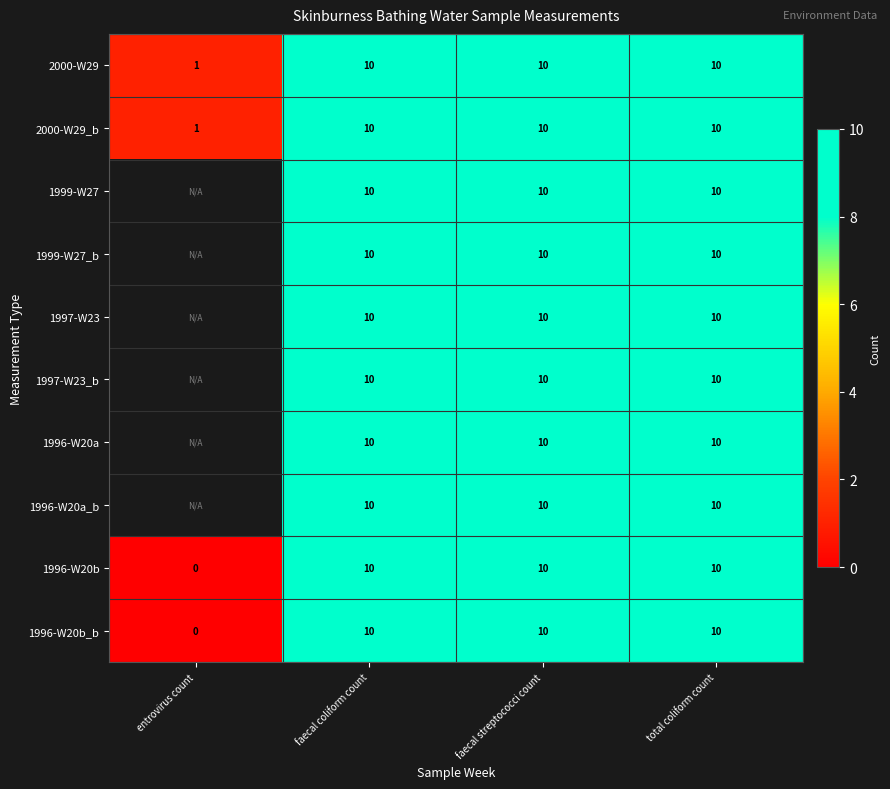

Which has a higher value, entrovirus count or faecal streptococci count?

faecal streptococci count